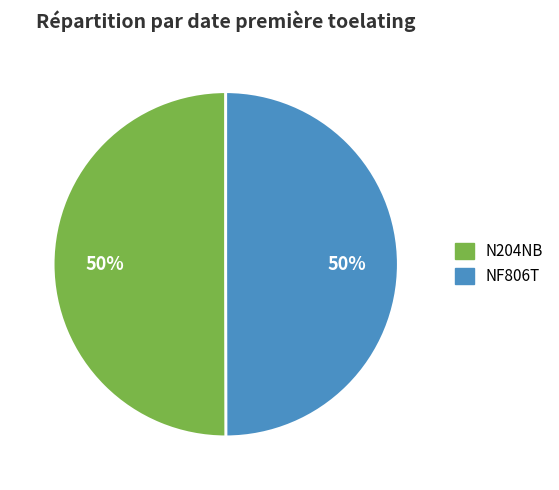

Is it true that N204NB is 58% of the pie?

False